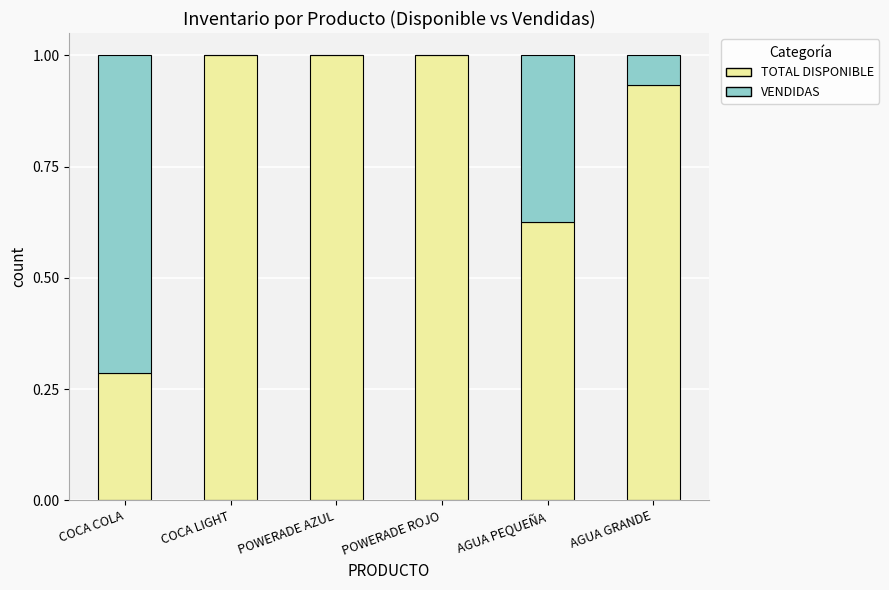

What are all the series names shown in the legend?

TOTAL DISPONIBLE, VENDIDAS